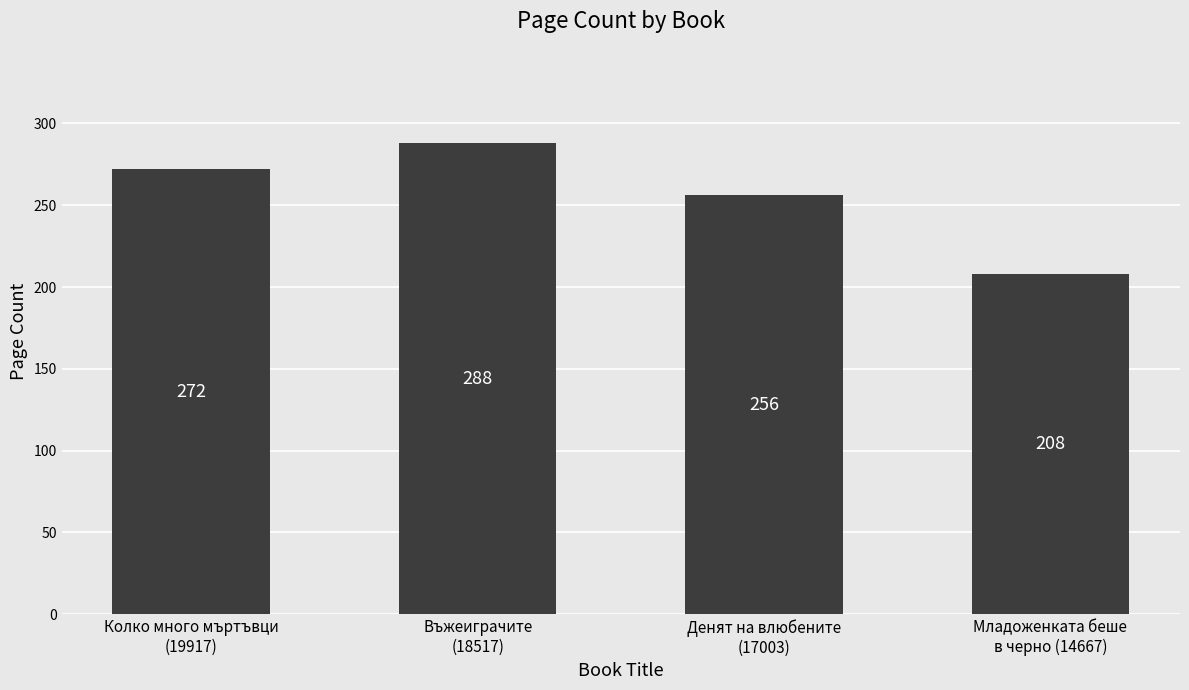

What is the sum of the values at Колко много мъртъвци
(19917) and Денят на влюбените
(17003)?

528